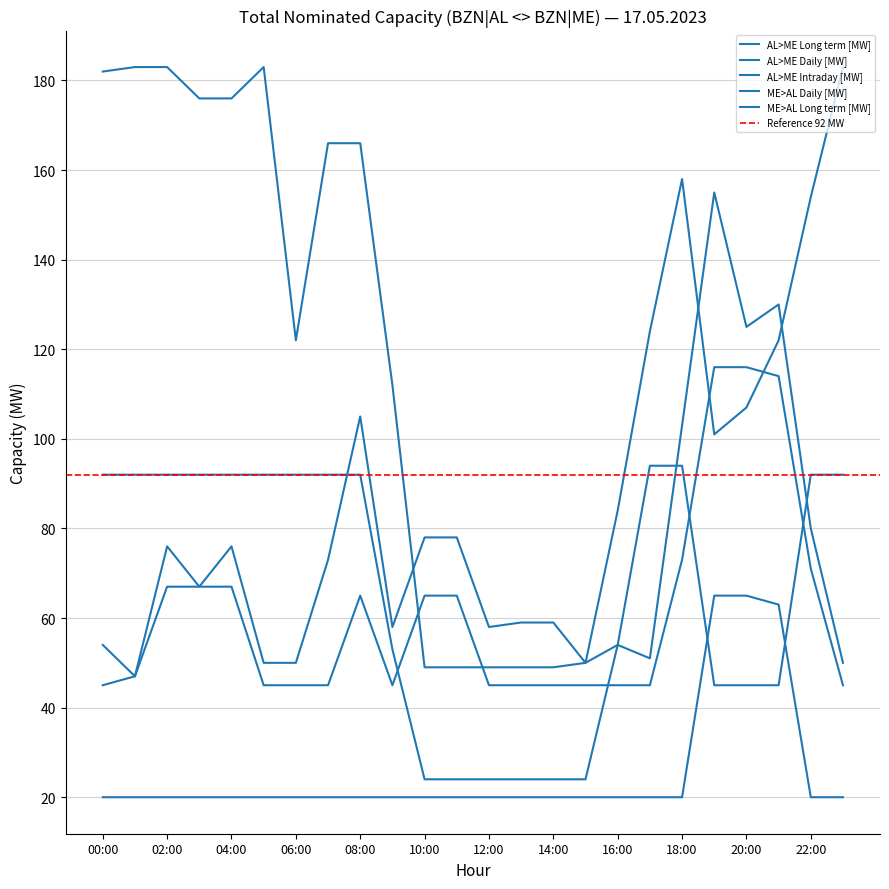

What position from the right is 05:00?

19